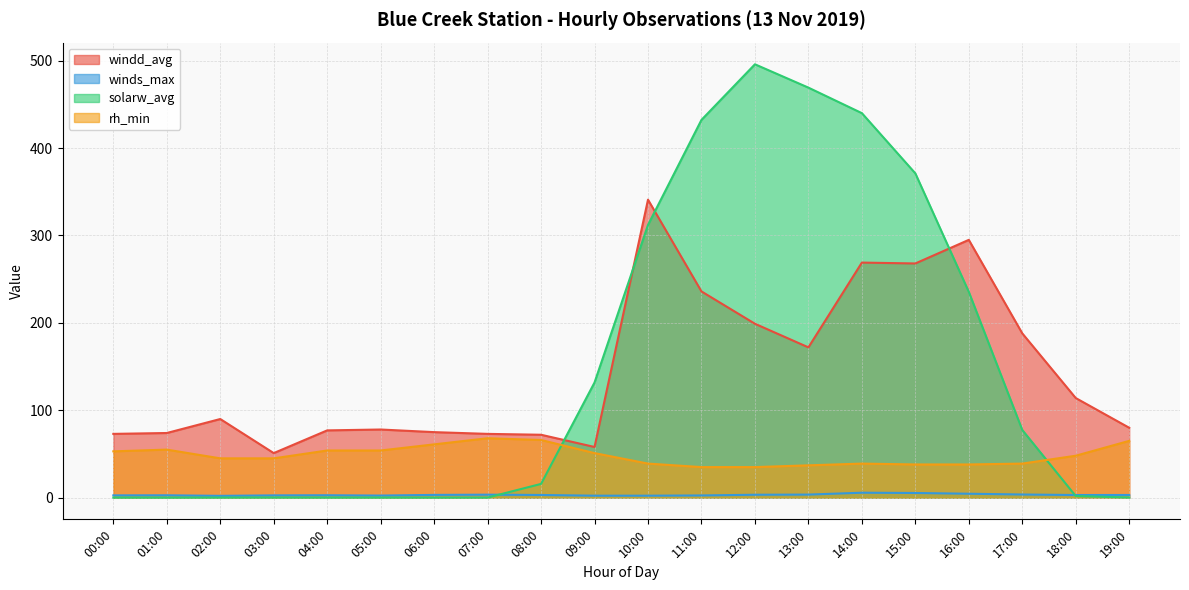

What is the label of the 3rd point from the left?

02:00